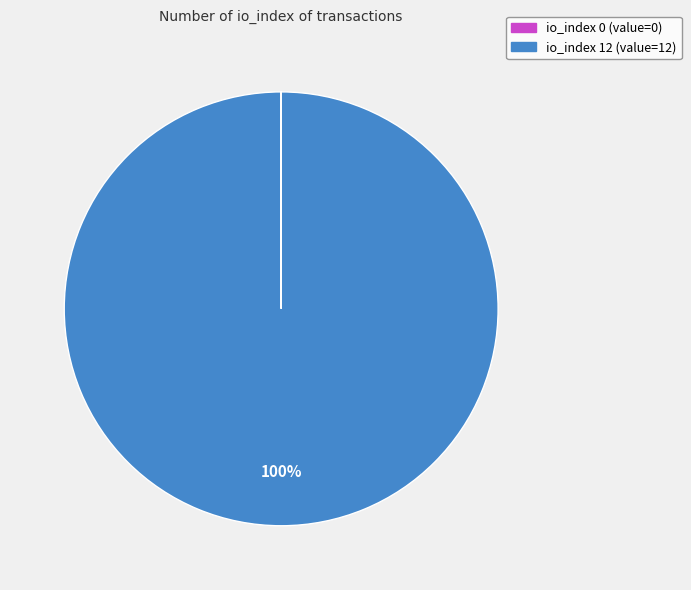

To the nearest percent, what is the average slice percentage?

50%